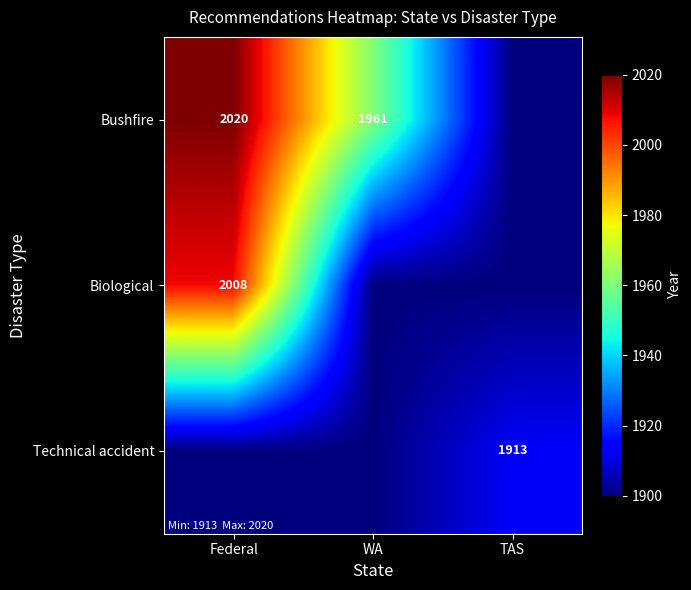

What is the total value across all series at TAS?

5713